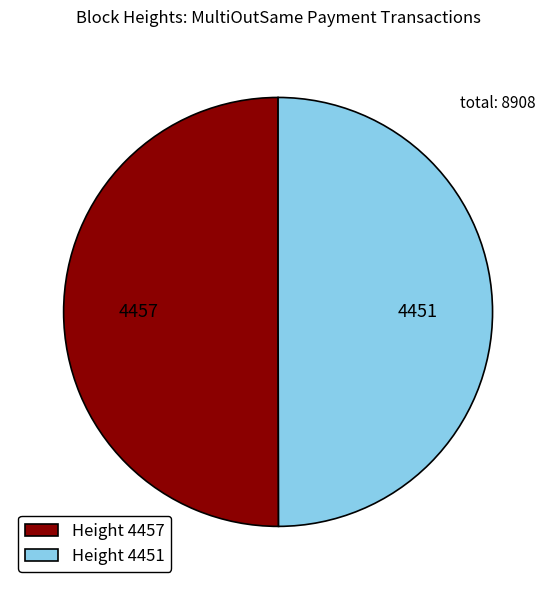

Approximately how many times larger is the value at Height 4457 compared to Height 4451?

1.0